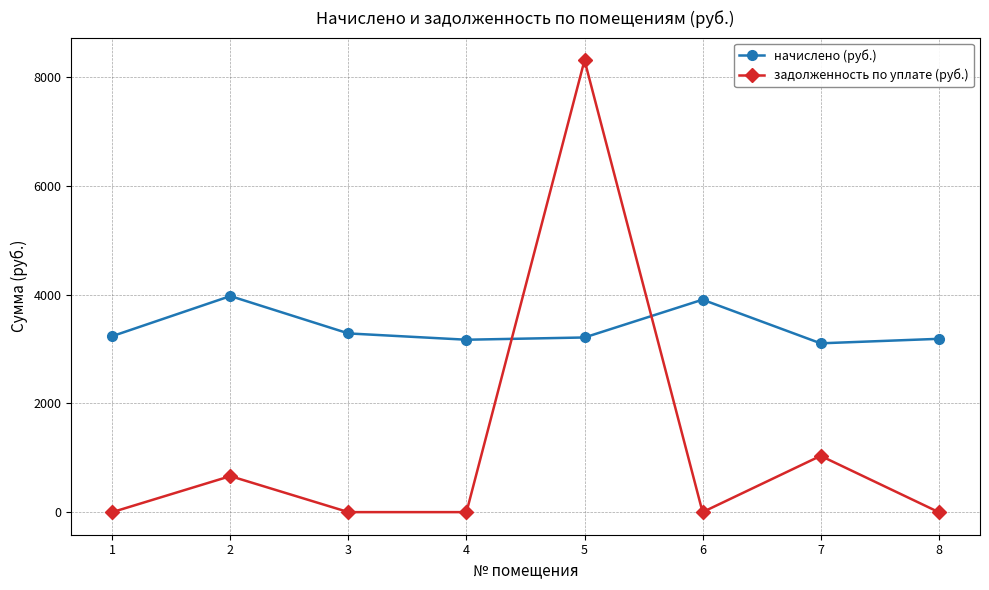

True or false: начислено (руб.) has more than 1 points higher than both neighbors.

True